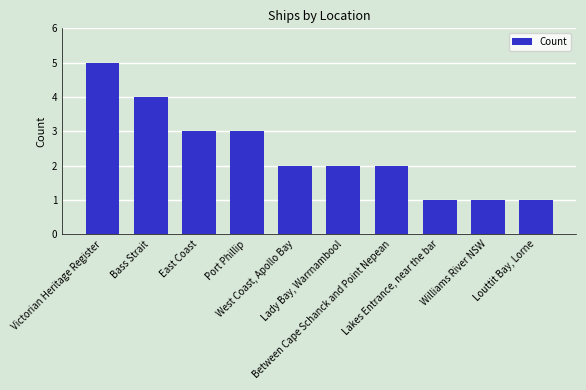

What is the difference between the maximum and minimum values?

4